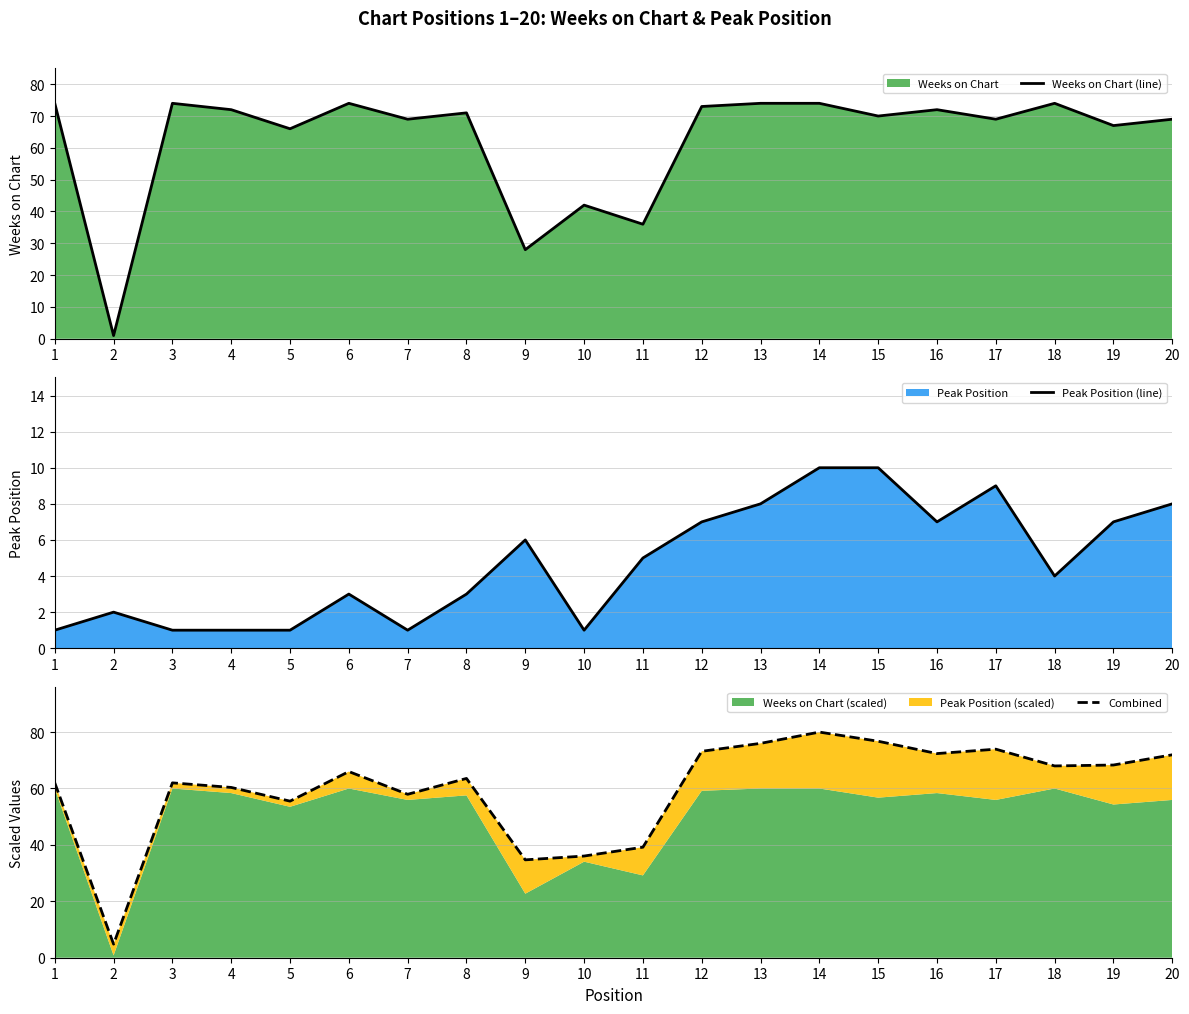

Is the value of Peak Position (line) at 6 greater than the value of Weeks on Chart (line) at 16?

No